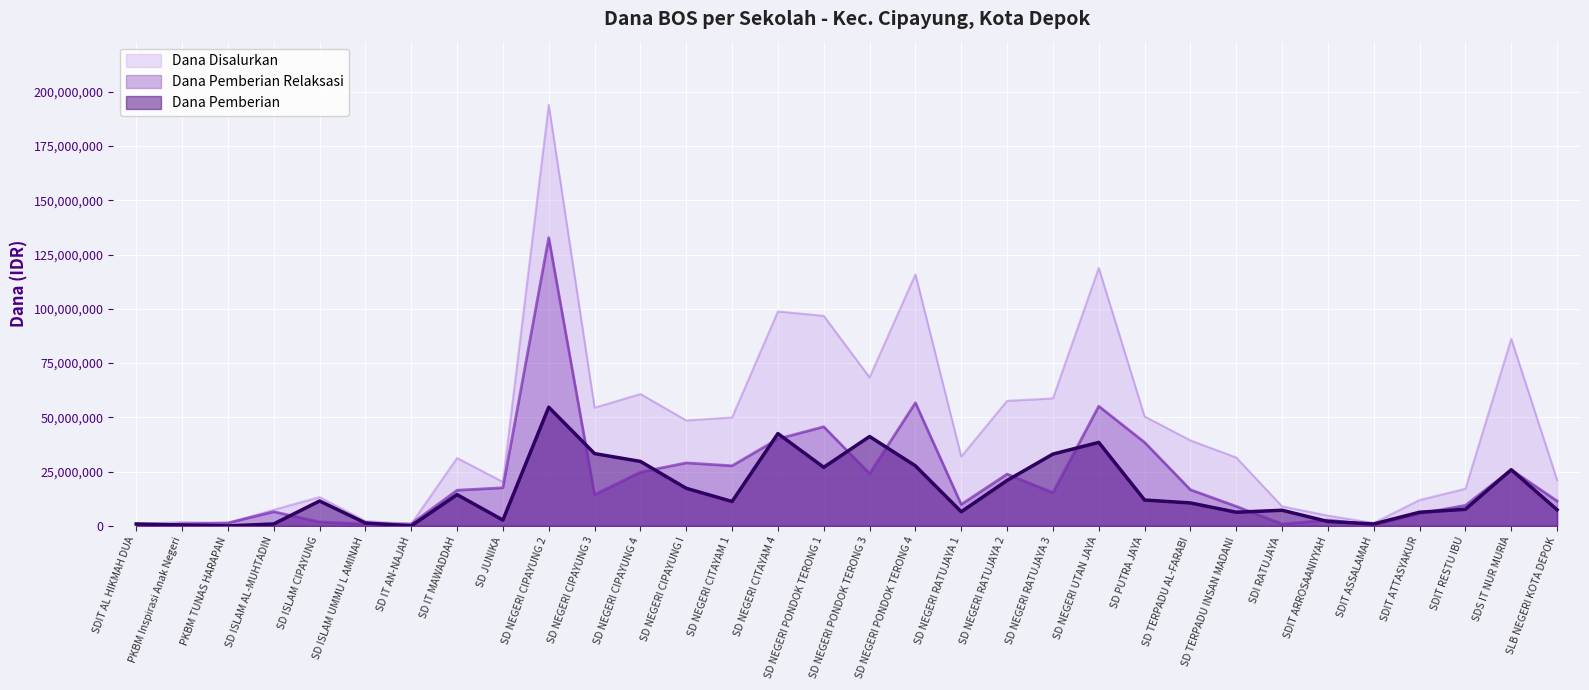

Which series has the largest total across all categories?

Dana Disalurkan